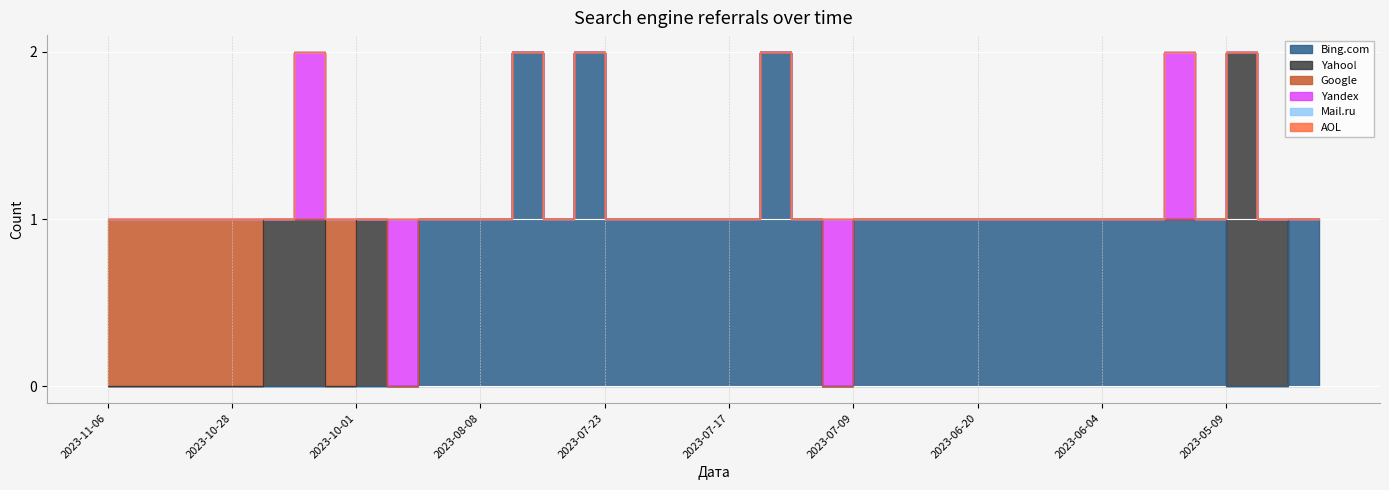

List the labels in order of Yandex value, largest first.

2023-10-05, 2023-09-21, 2023-07-11, 2023-05-30, 2023-11-06, 2023-11-05, 2023-11-04, 2023-10-29, 2023-10-28, 2023-10-14, 2023-10-02, 2023-10-01, 2023-09-01, 2023-08-28, 2023-08-08, 2023-08-01, 2023-07-26, 2023-07-24, 2023-07-23, 2023-07-22, 2023-07-20, 2023-07-19, 2023-07-17, 2023-07-16, 2023-07-13, 2023-07-09, 2023-07-08, 2023-07-01, 2023-06-26, 2023-06-20, 2023-06-13, 2023-06-10, 2023-06-08, 2023-06-04, 2023-06-01, 2023-05-21, 2023-05-09, 2023-05-06, 2023-05-05, 2023-04-26